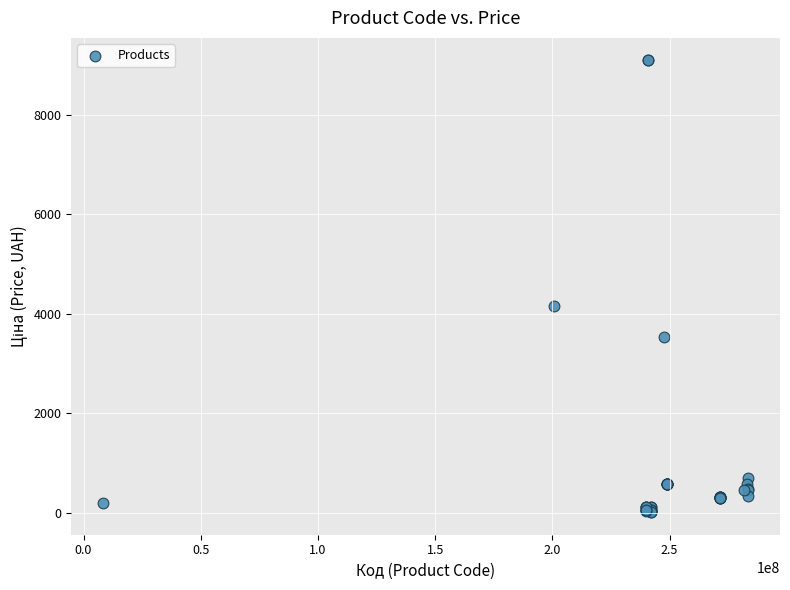

What Y value in the scatter plot is closest to 4553?

4161.8